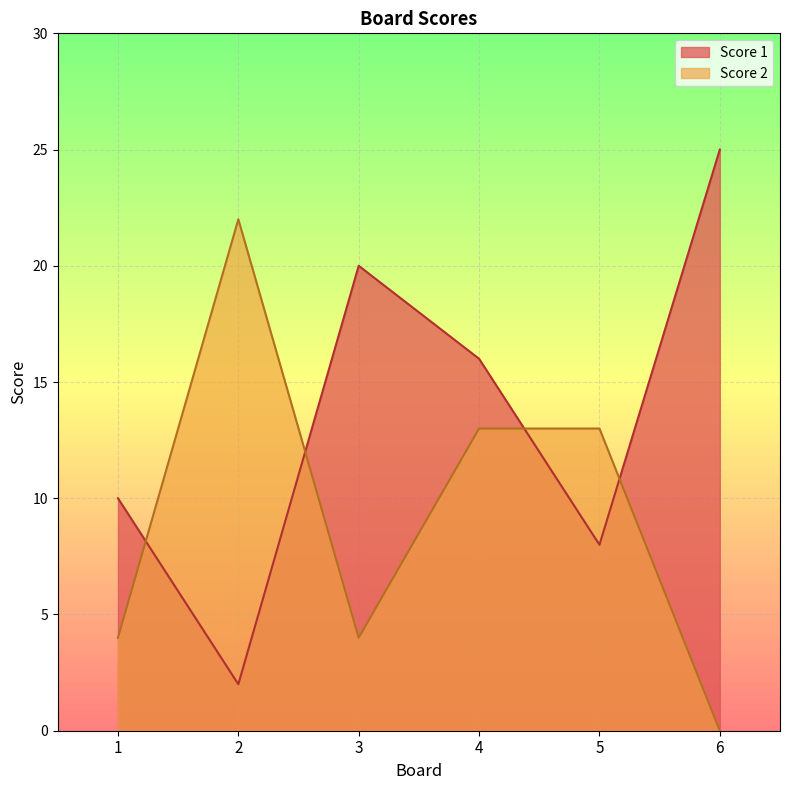

After their last crossing, which series has the higher values: Score 2 or Score 1?

Score 1